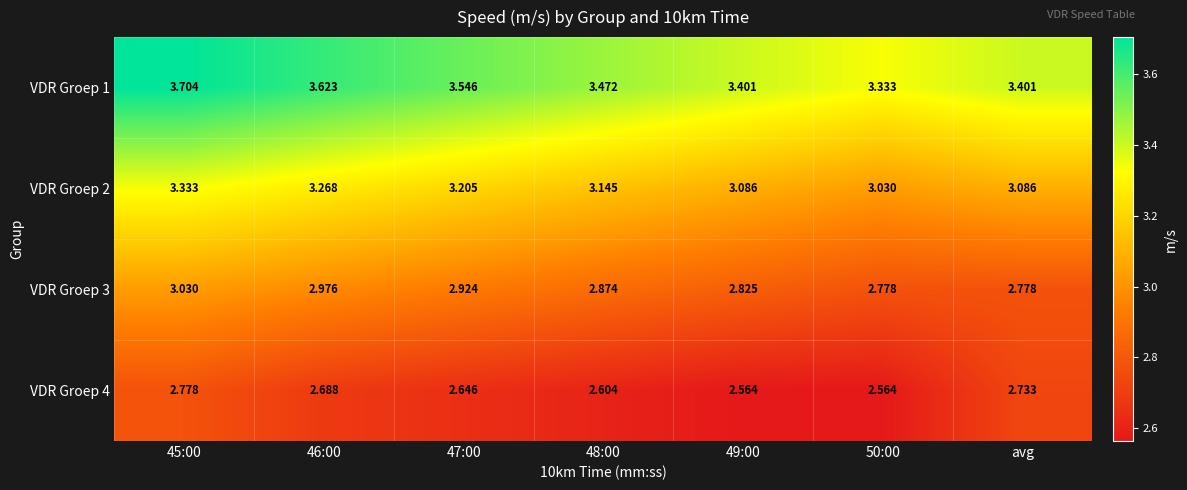

How many distinct data groups are displayed?

4